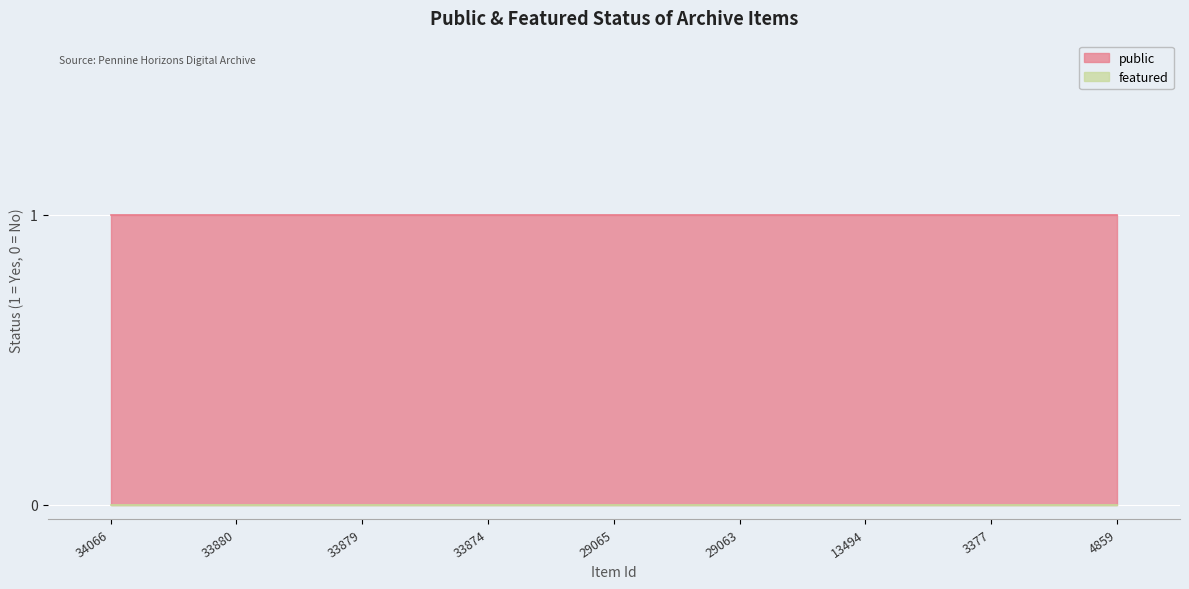

What is the spread (max minus min) of values at 29065?

1